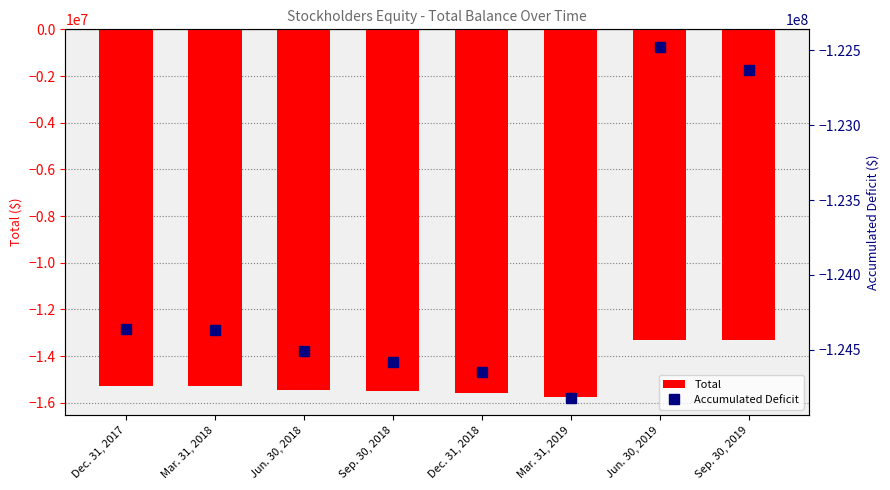

At which label does Accumulated Deficit reach its peak?

Jun. 30, 2019